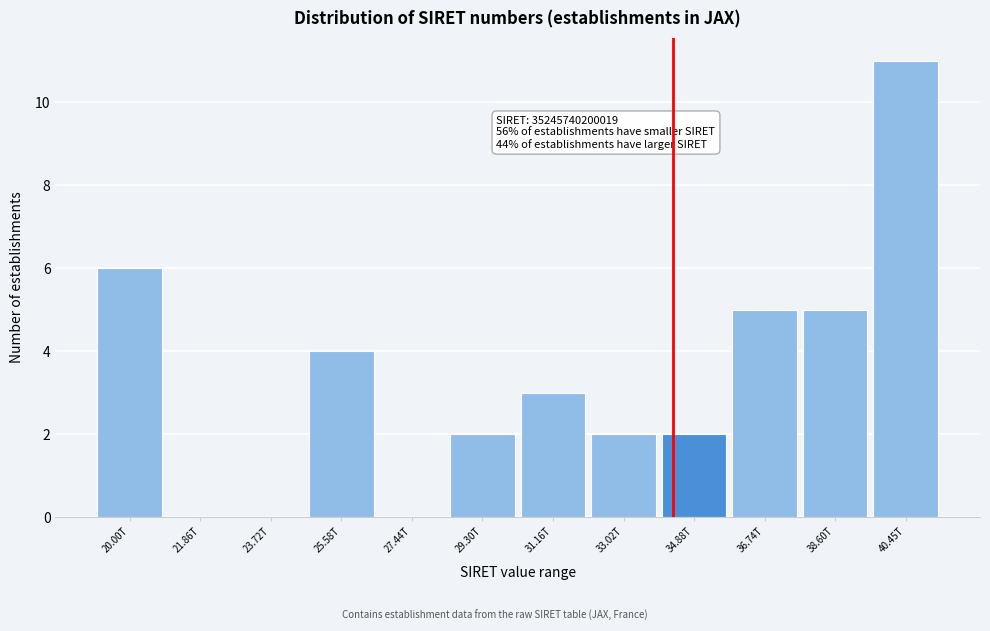

Reading left to right, list all the values displayed in this chart.

20.00T=6	21.86T=0	23.72T=0	25.58T=4	27.44T=0	29.30T=2	31.16T=3	33.02T=2	34.88T=2	36.74T=5	38.60T=5	40.45T=11